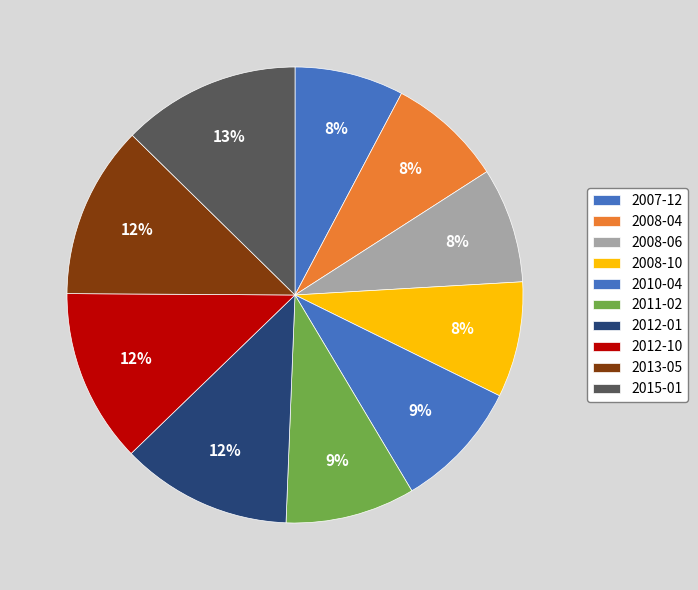

Is there any slice that represents more than half of the pie?

No